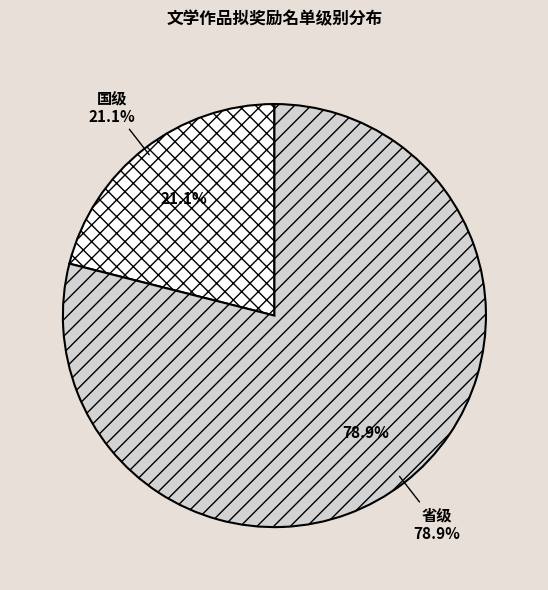

The 国级 slice represents 2% of the pie. True or false?

False